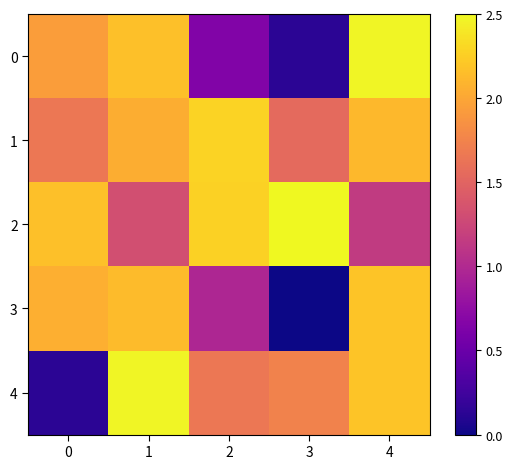

What is the difference between the highest and lowest values at 1?

1.2